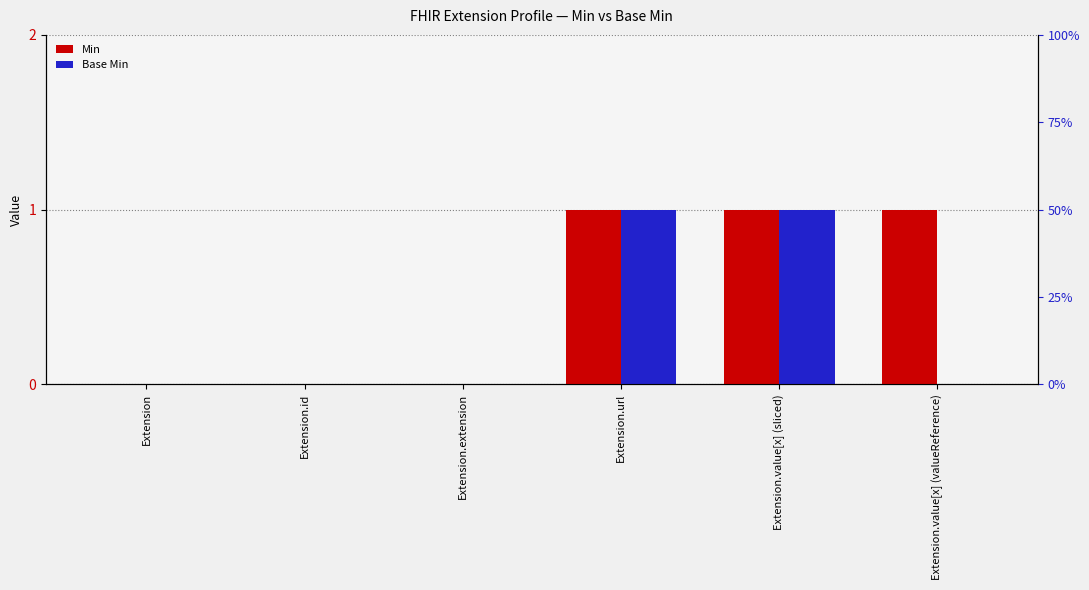

Count the Base Min values in the range 0 to 1.

6